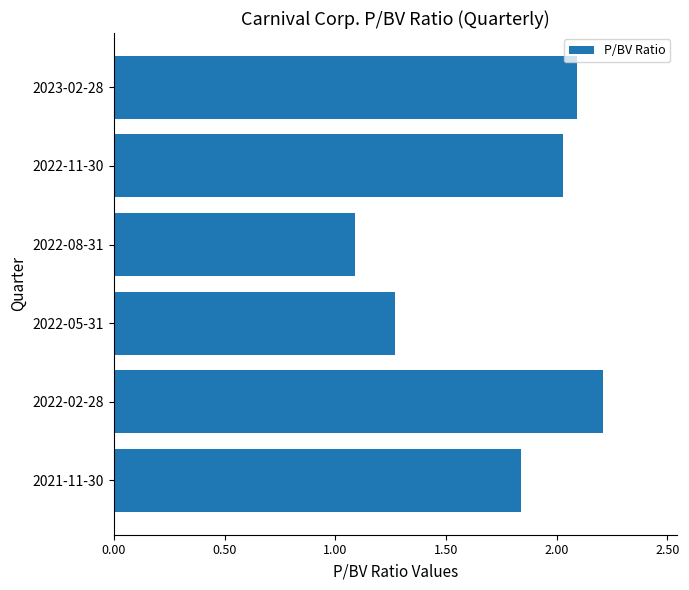

What is the difference between the values at 2022-05-31 and 2023-02-28?

0.8